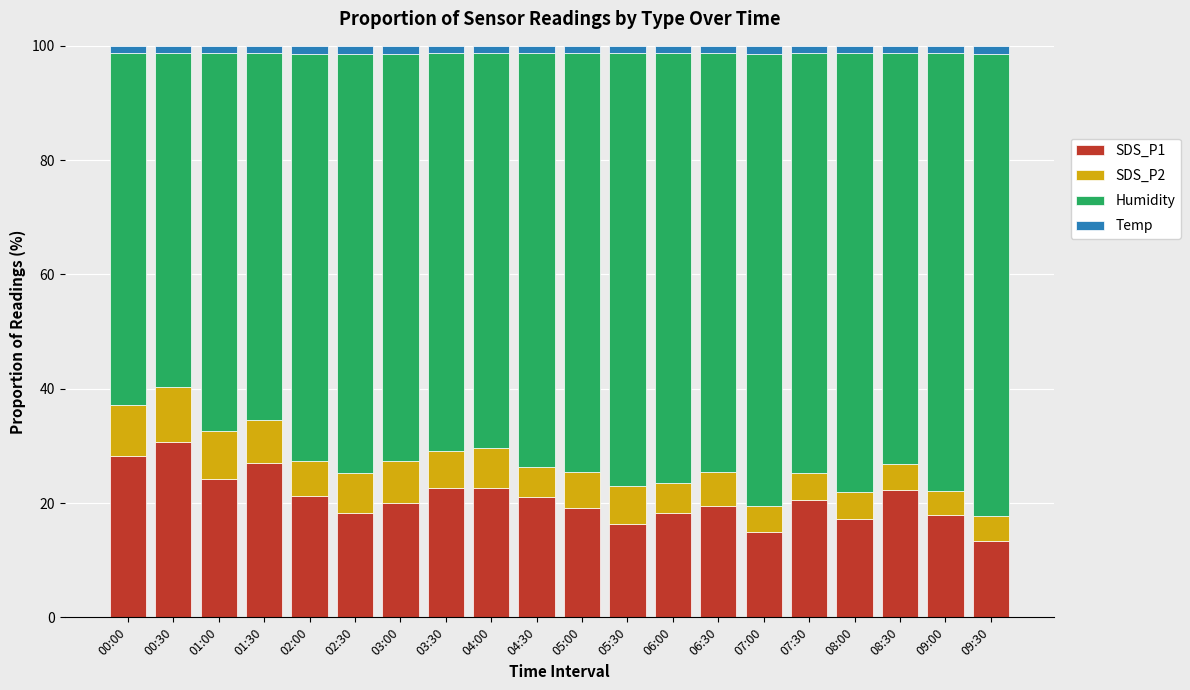

How many data points does each series have?

20